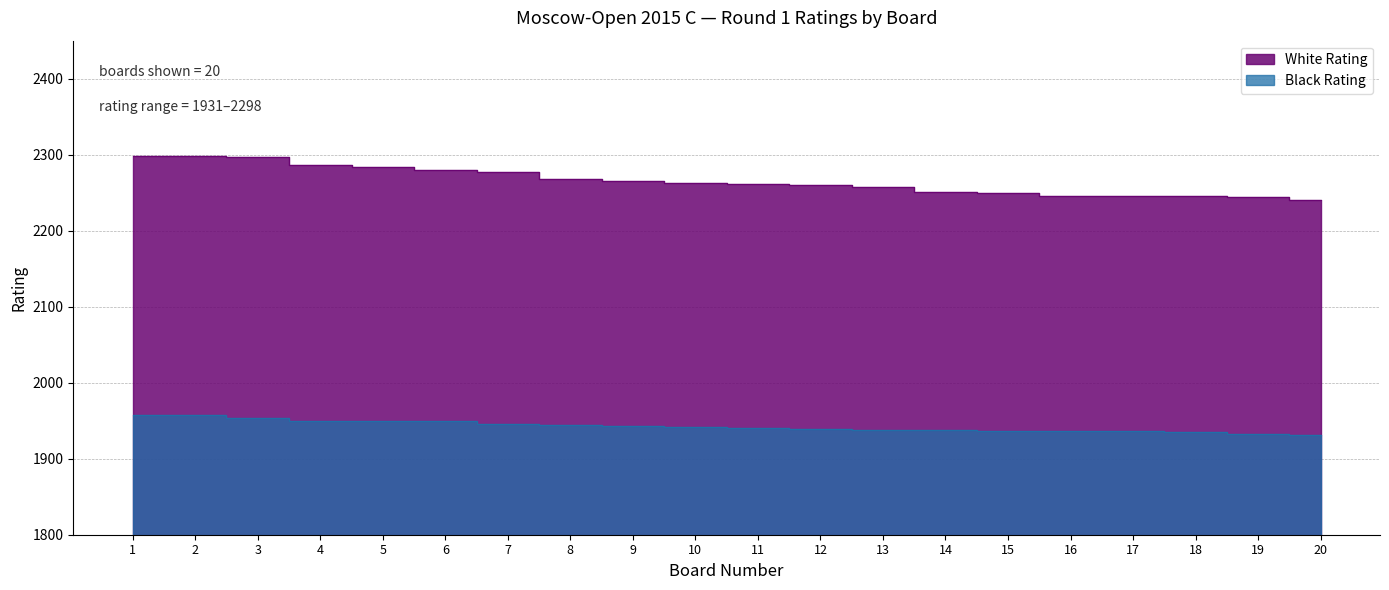

Is it true that Black Rating equals 1943 at 9?

True